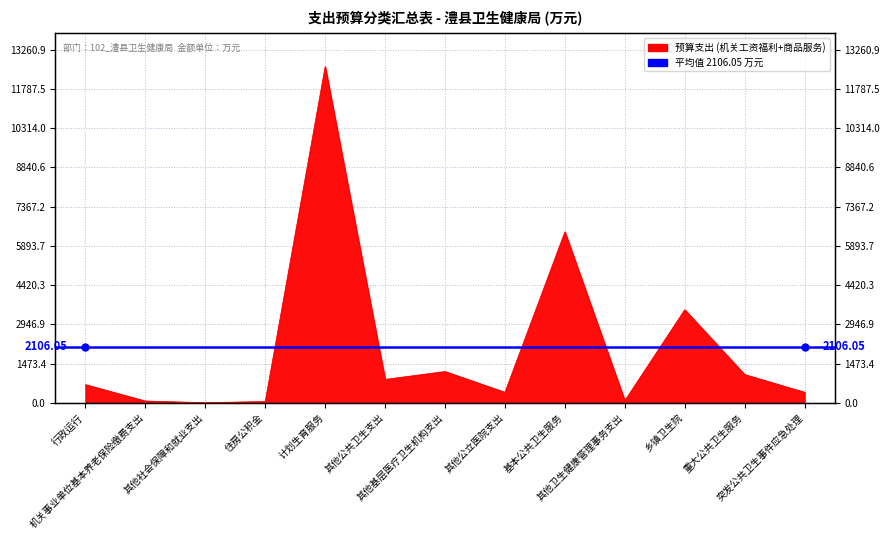

What is the change in value from 行政运行 to 其他公共卫生支出?

+197.0